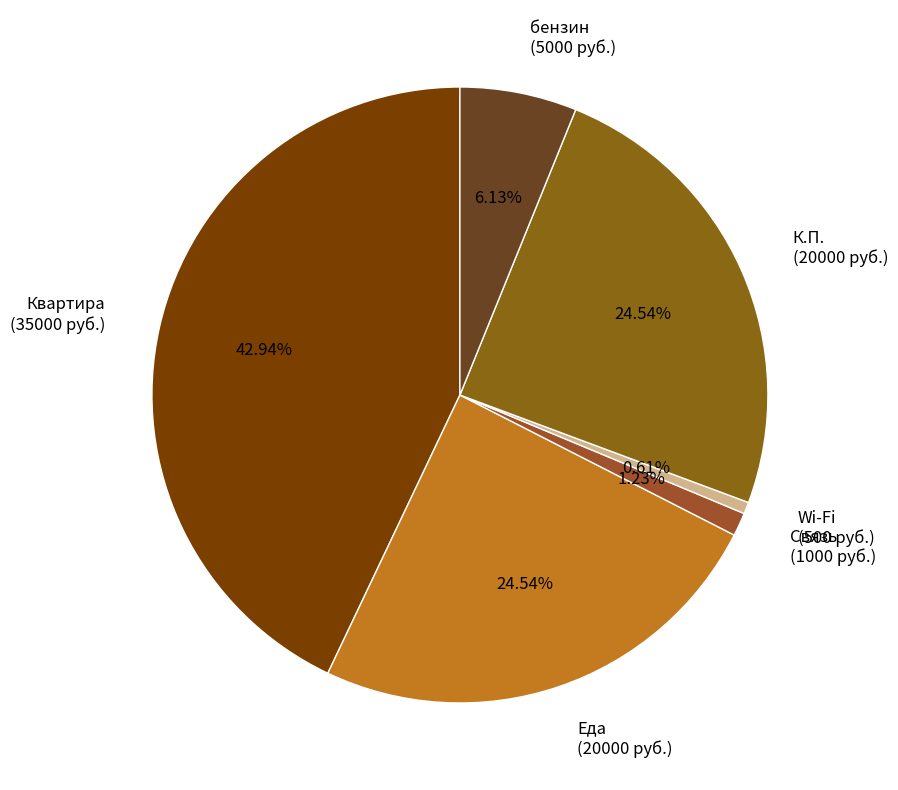

The Квартира slice represents 43% of the pie. True or false?

True